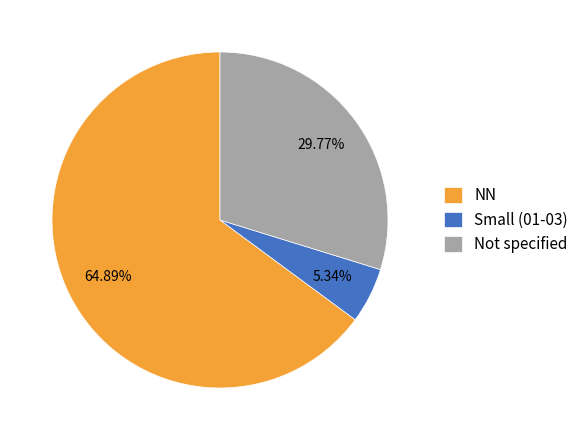

Which slice represents more than half of the pie?

NN